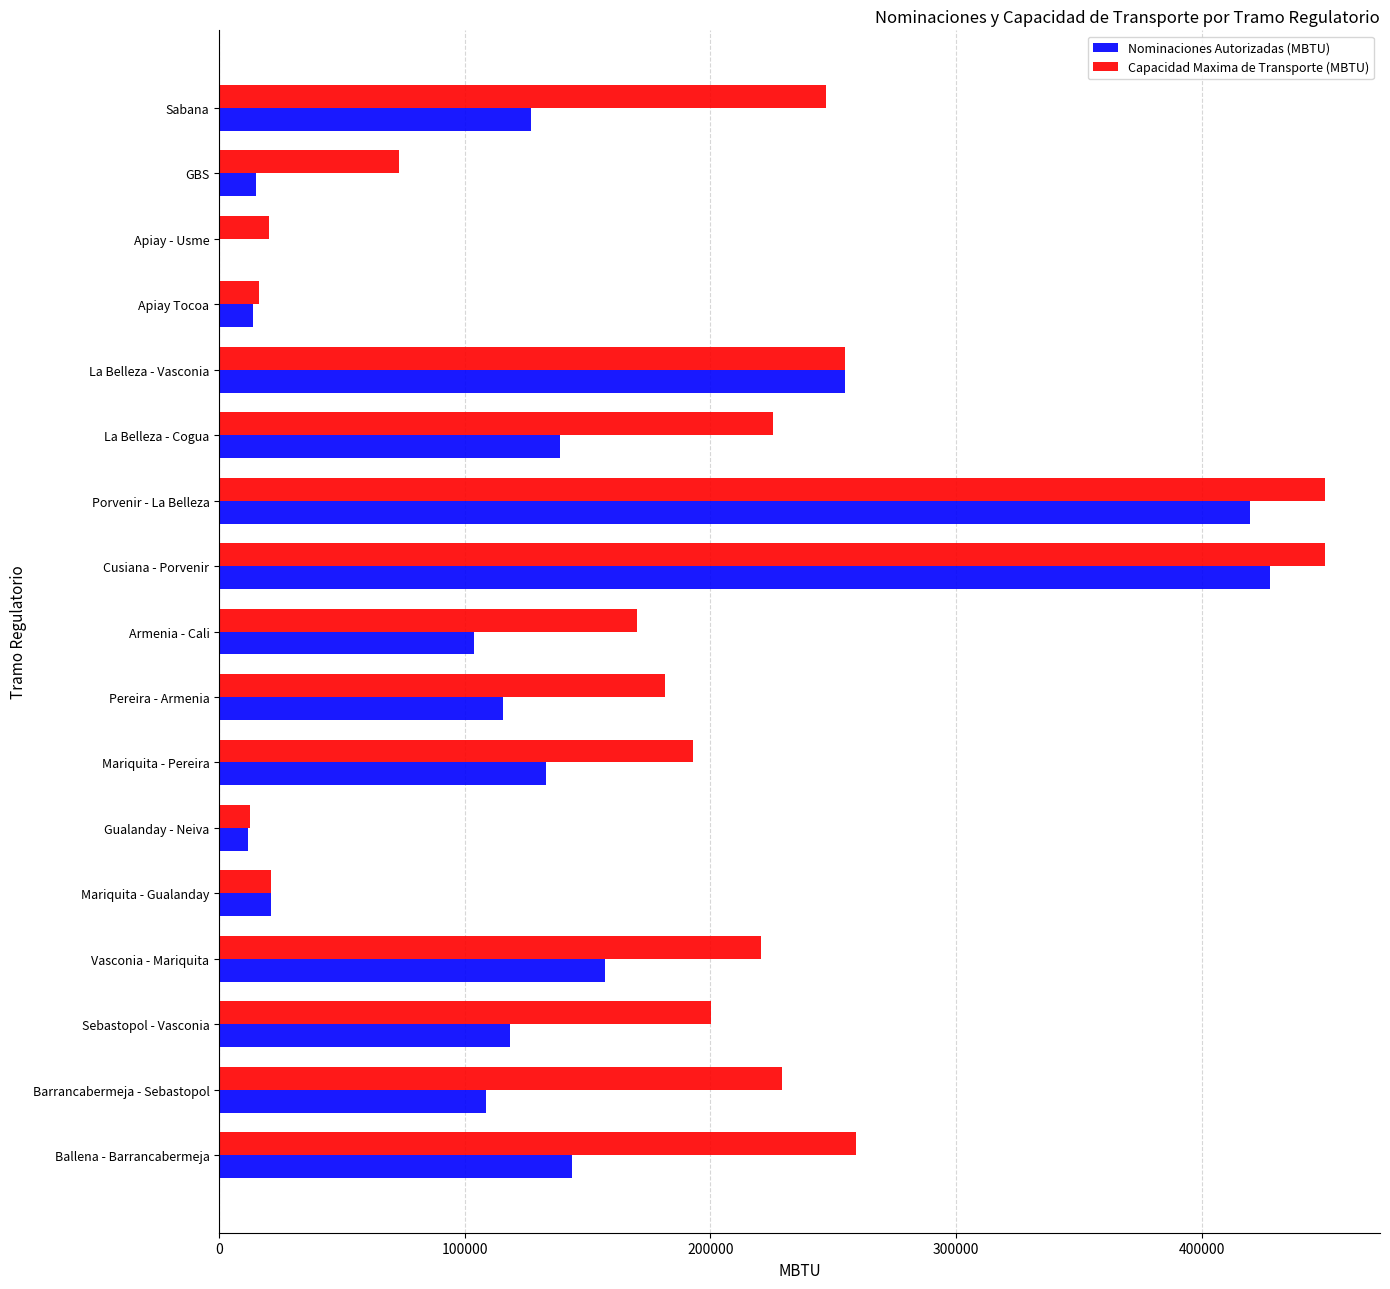

Which series has the largest total across all categories?

Capacidad Maxima de Transporte (MBTU)